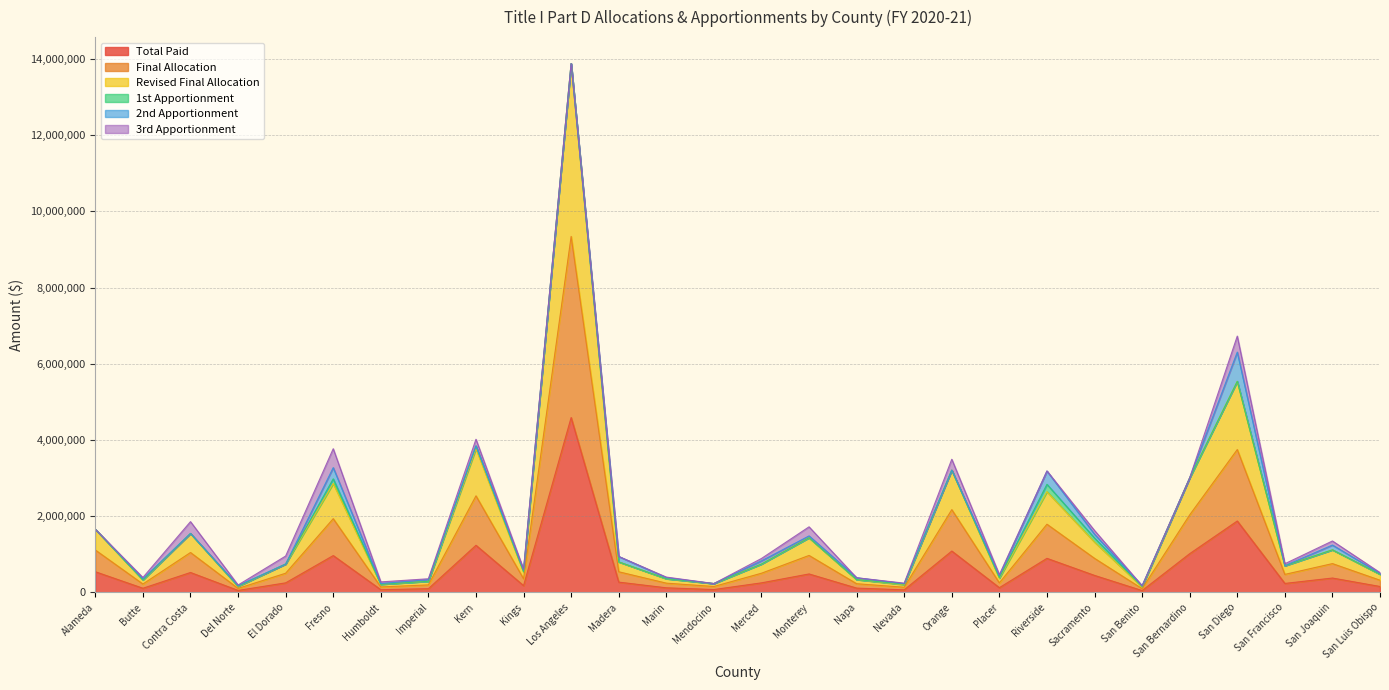

What is the maximum value for Total Paid?

4590285